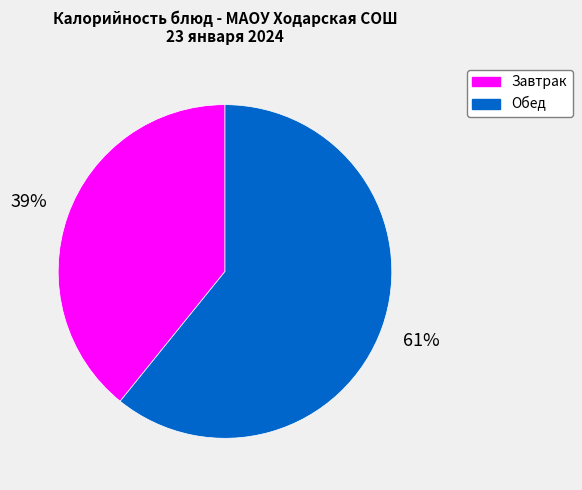

Combined, do Обед and Завтрак account for over 50%?

Yes